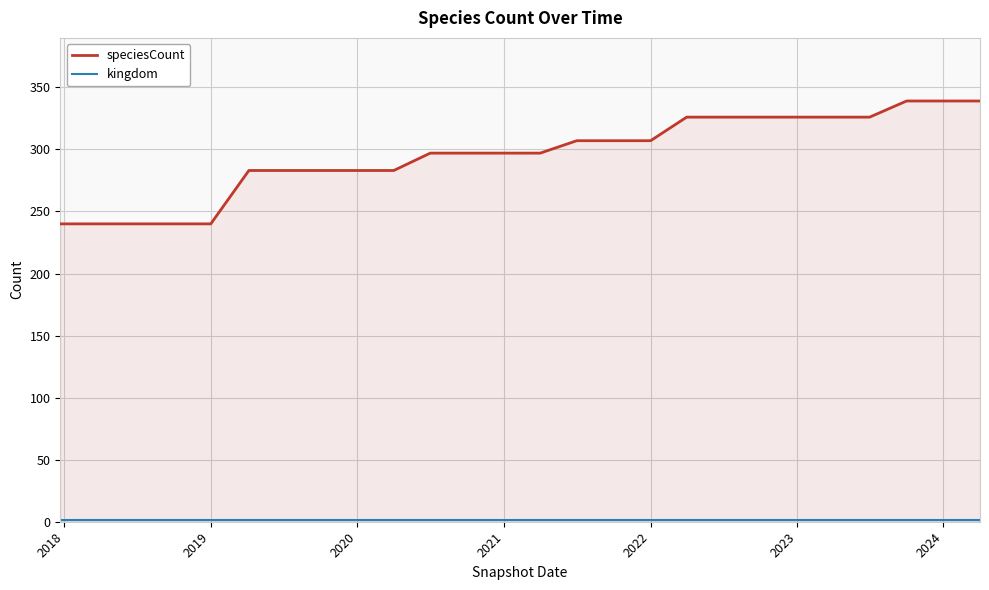

Reading right to left, extract all data points from this chart.

speciesCount: 339	339	339	326	326	326	326	326	326	307	307	307	297	297	297	297	283	283	283	283	283	240	240	240	240	240
kingdom: 1	1	1	1	1	1	1	1	1	1	1	1	1	1	1	1	1	1	1	1	1	1	1	1	1	1